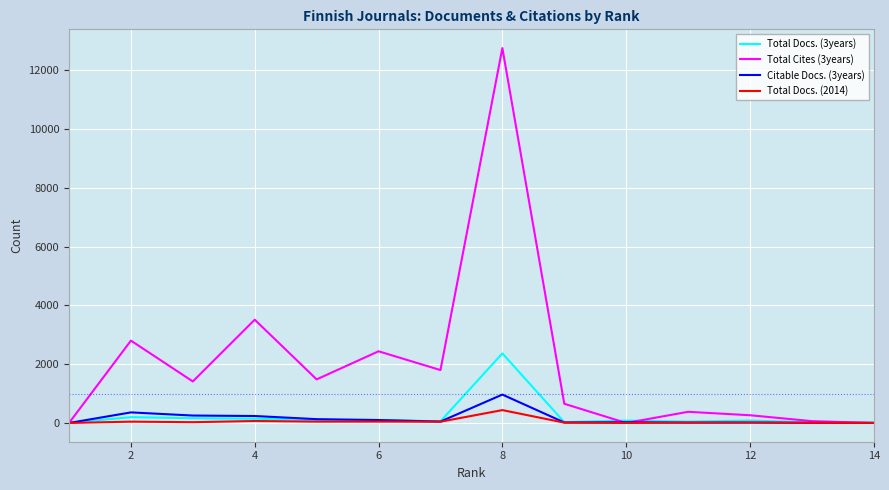

Which series has the widest spread of values?

Total Cites (3years)